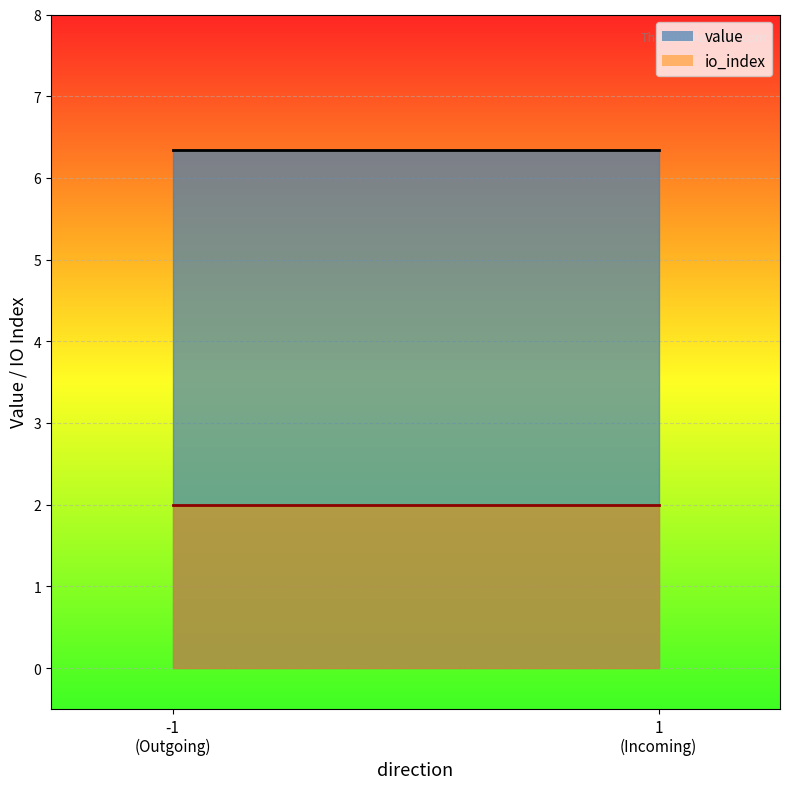

What is the label of the 1st point from the right?

1
(Incoming)